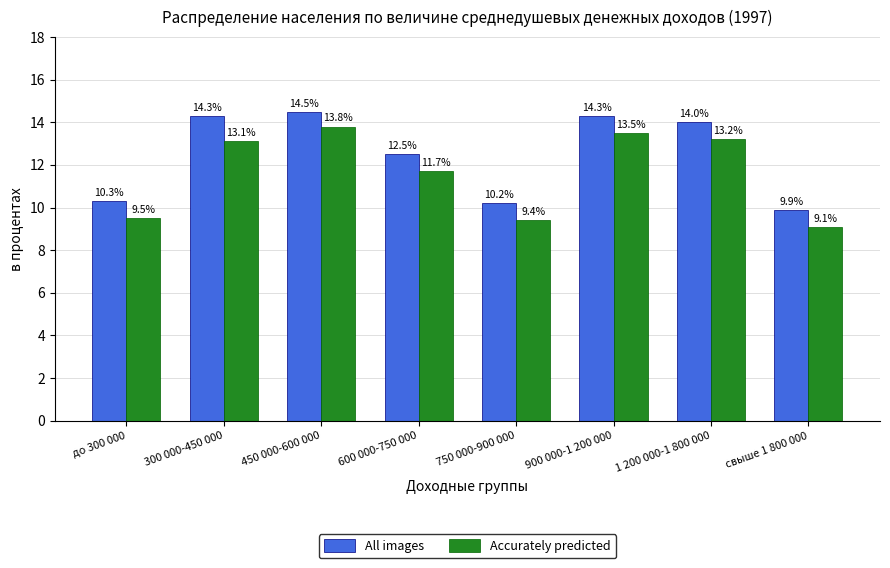

What is the value of the All images bar at the 5th from the left?

10.2